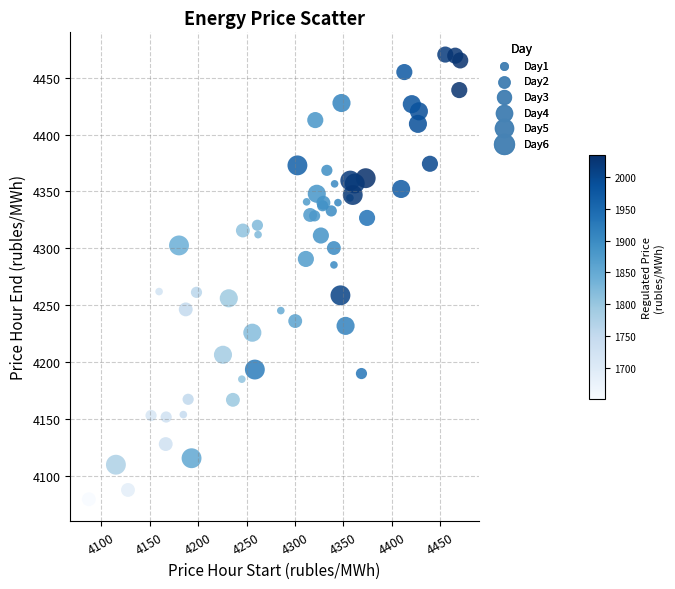

Which series reaches the minimum Y coordinate?

Day3